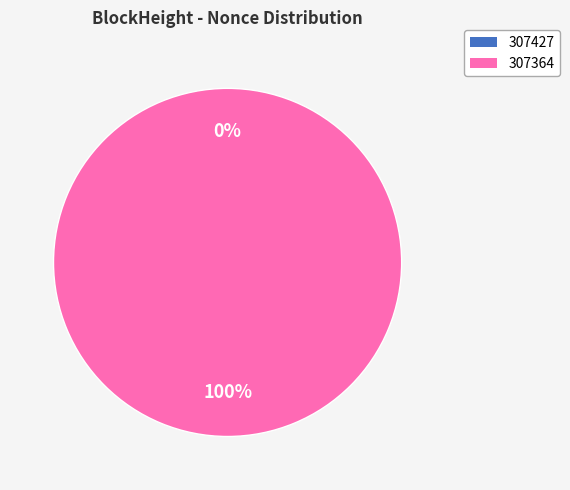

The 307364 slice represents 100% of the pie. True or false?

True